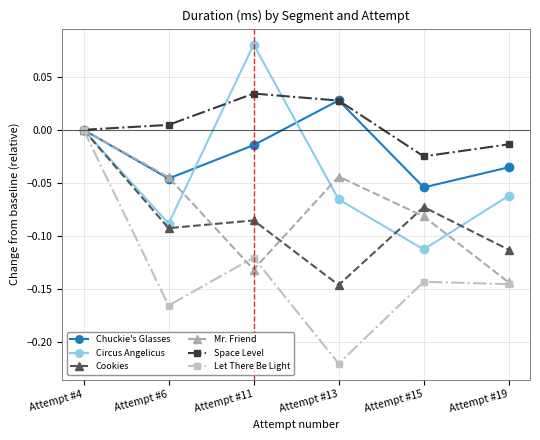

How many categories are shown in the chart?

6